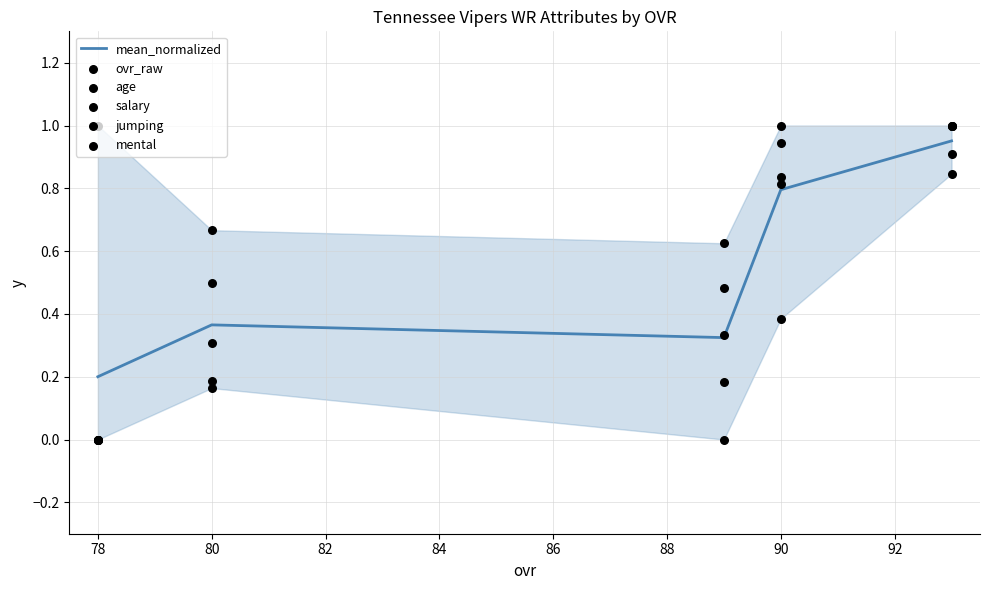

True or false: mean_normalized has a value of 0.3 at 78.

False